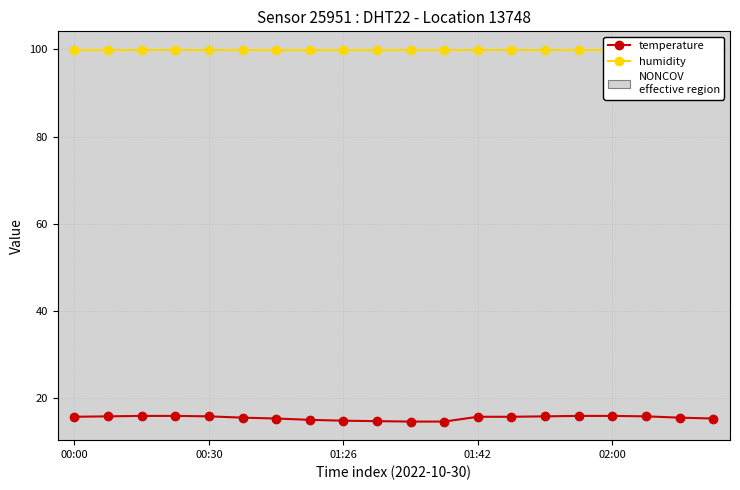

The humidity series shows 99.9 at 18. True or false?

True